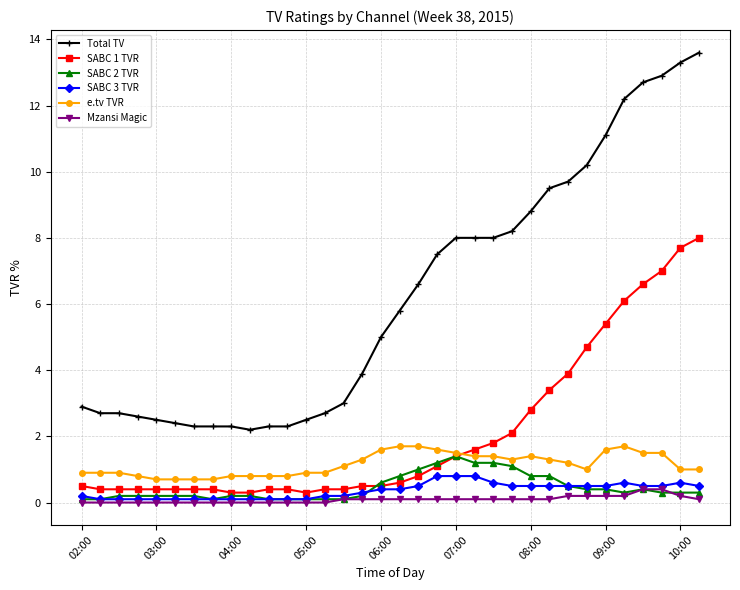

Which series has the largest total across all categories?

Total TV